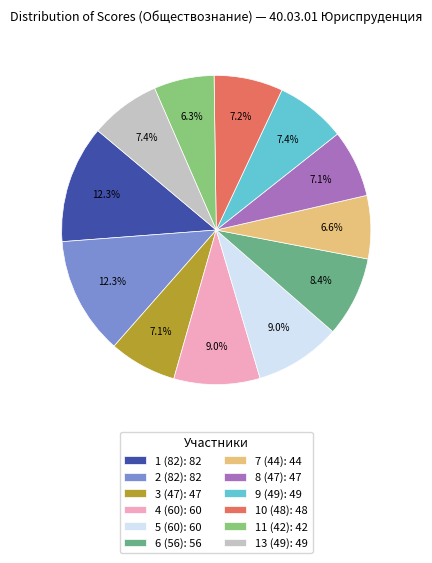

Does any single category account for the majority?

No